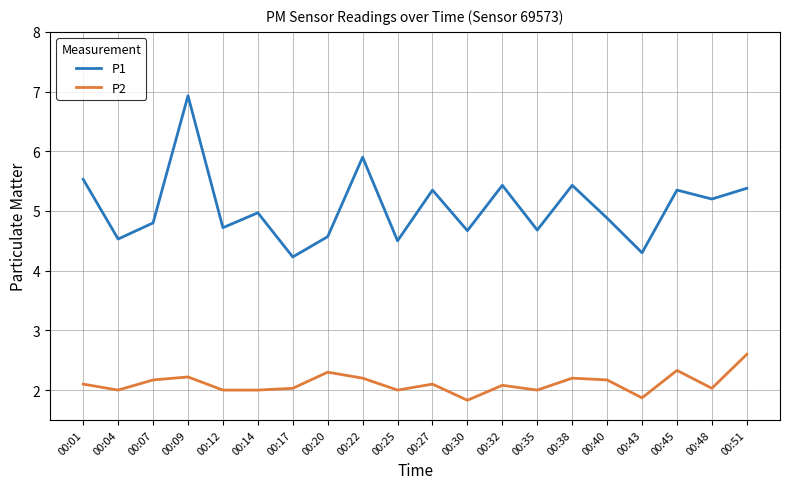

List the series in order of their overall mean, lowest first.

P2, P1